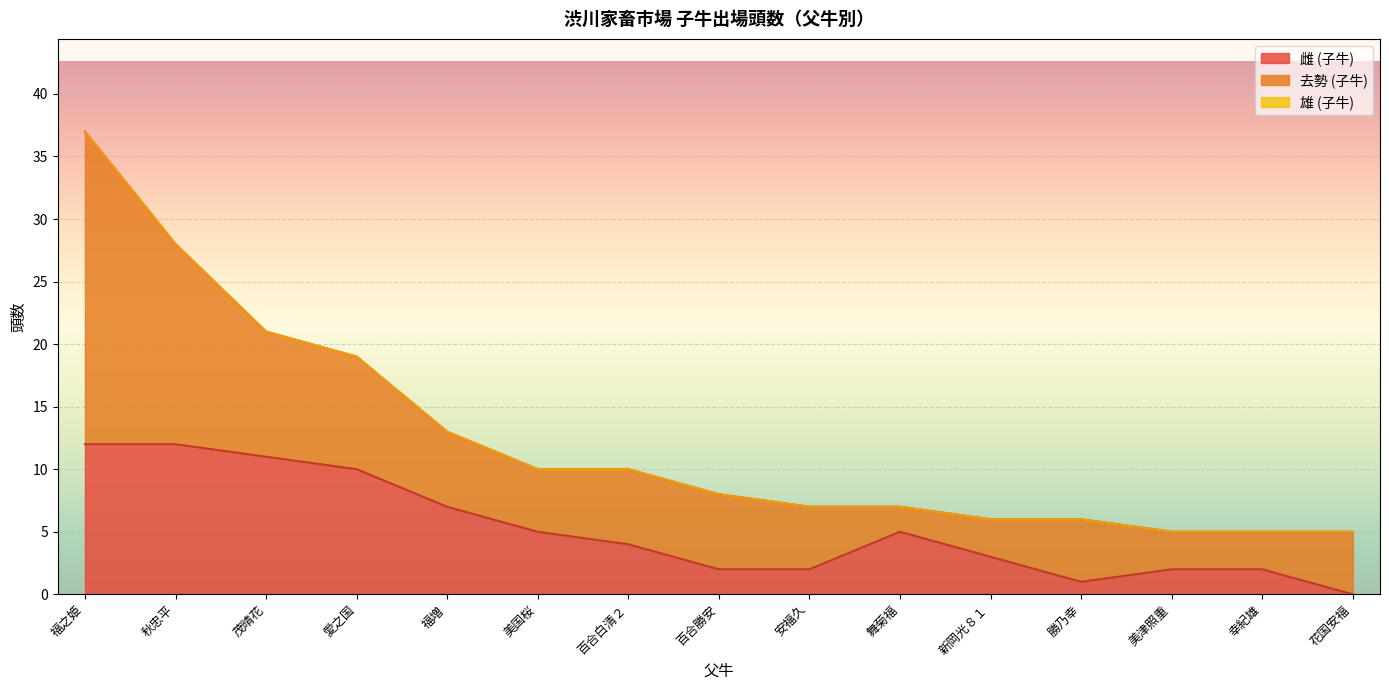

Where is 雄 (子牛合計) nearest to the value 0?

福之姫